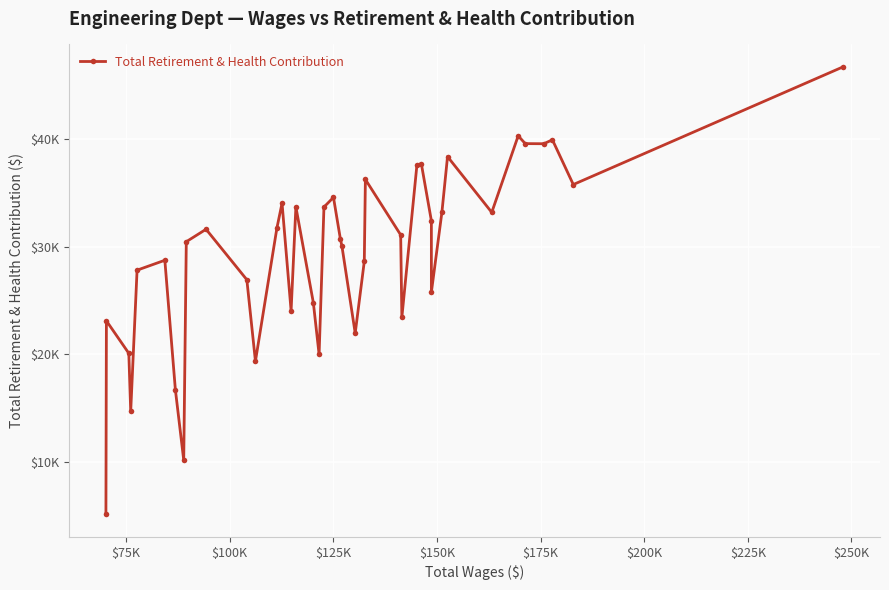

What is the sum of all values?

1173310